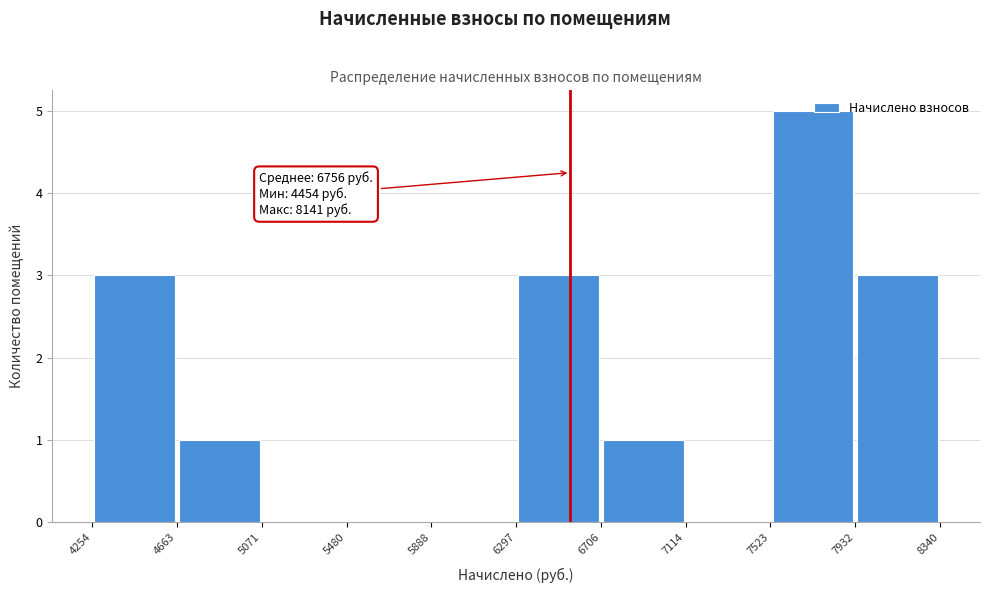

Over which range of the x-axis is the bar tallest?

7523 to 7932